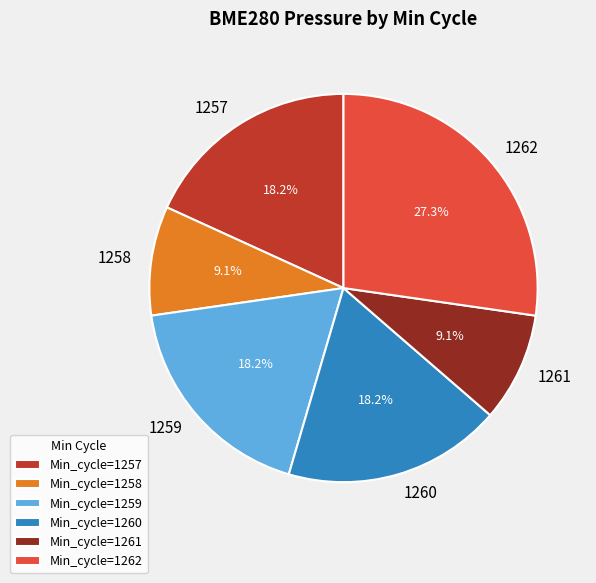

What percentage is the 1261 slice, to the nearest percent?

9%